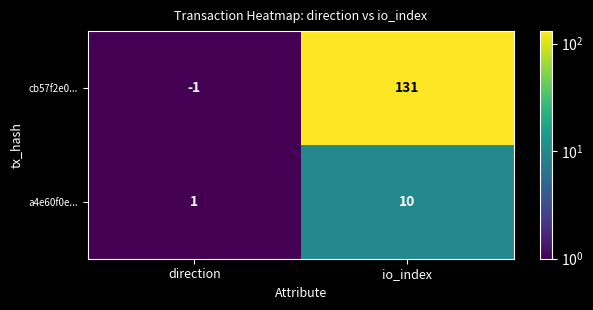

Which series has the widest spread of values?

cb57f2e0...